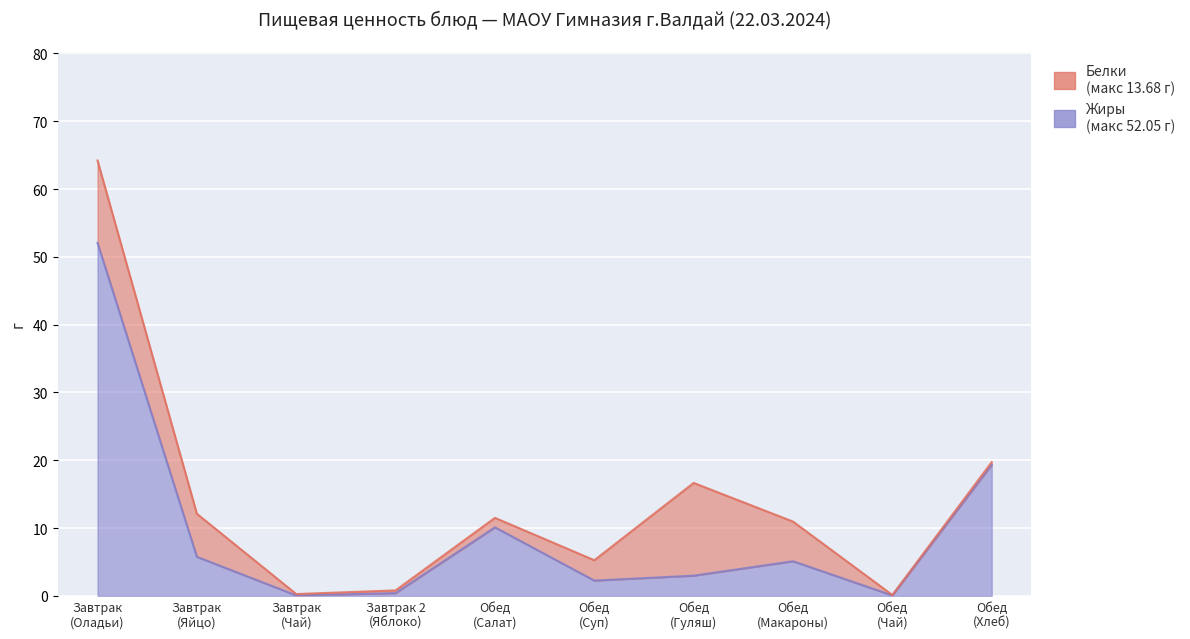

Is it true that the value at Завтрак 2
(Яблоко) is 0.6?

False